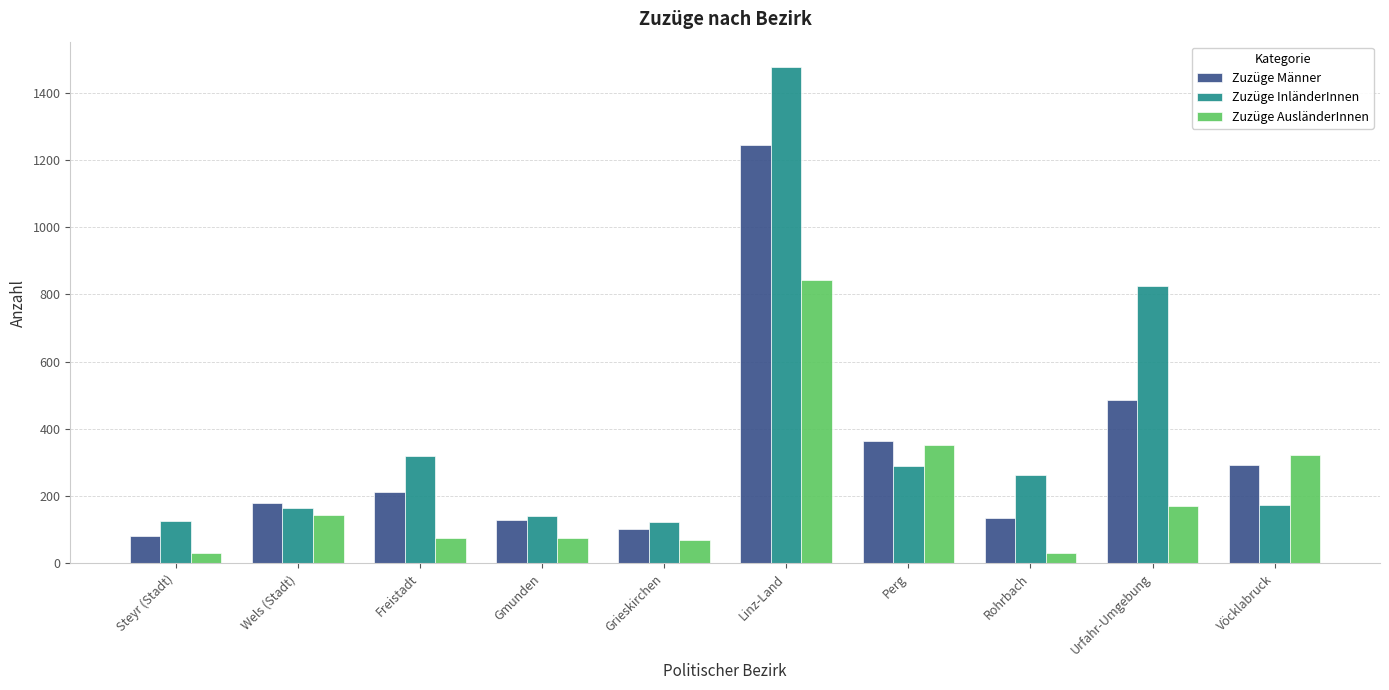

What is the difference between the second highest and minimum values in the Zuzüge AusländerInnen series?

321